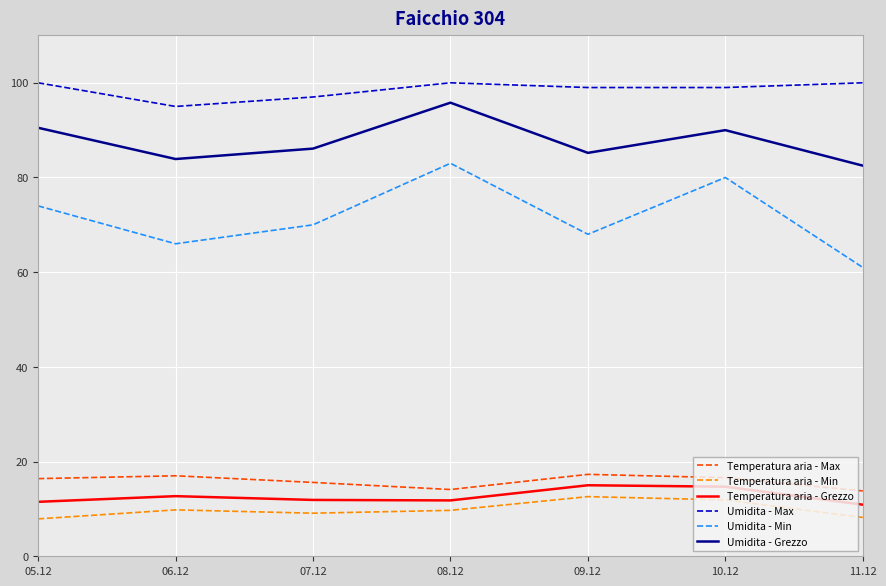

Where is the first local minimum for Umidita - Max?

06.12